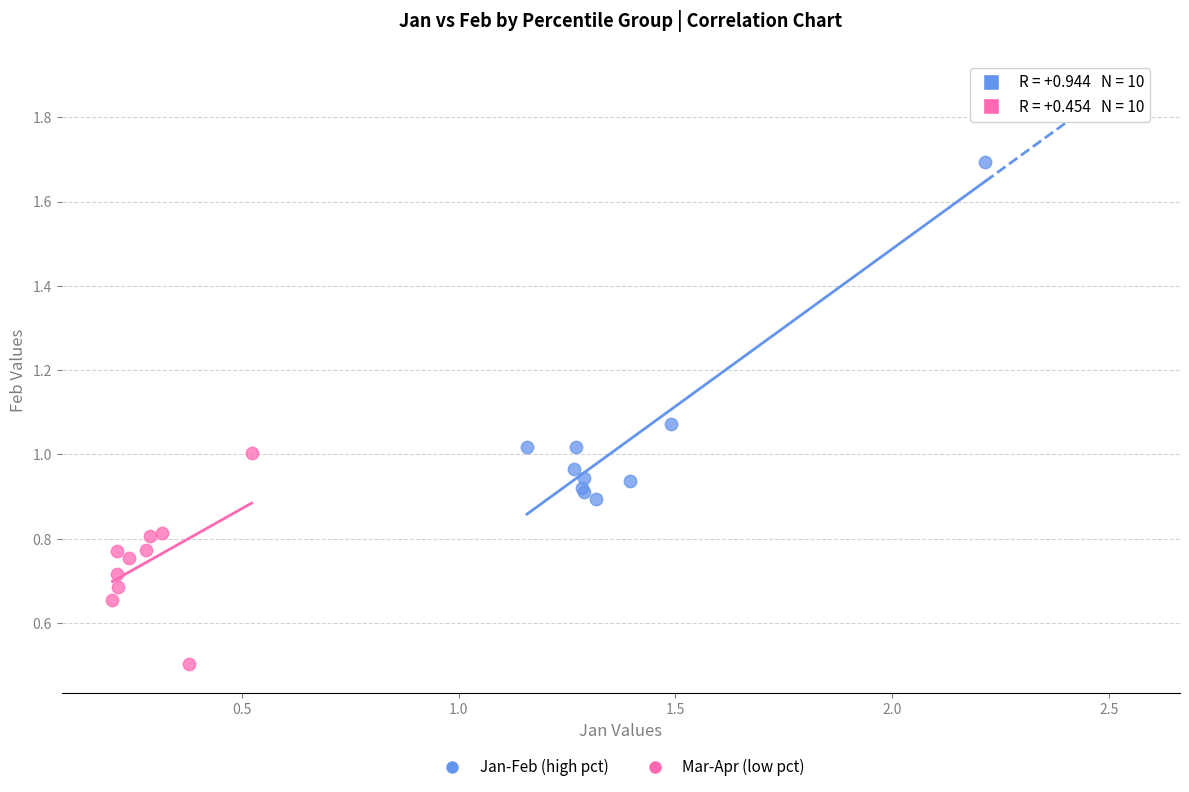

What are all the series names shown in the legend?

Jan-Feb (high pct), Mar-Apr (low pct)